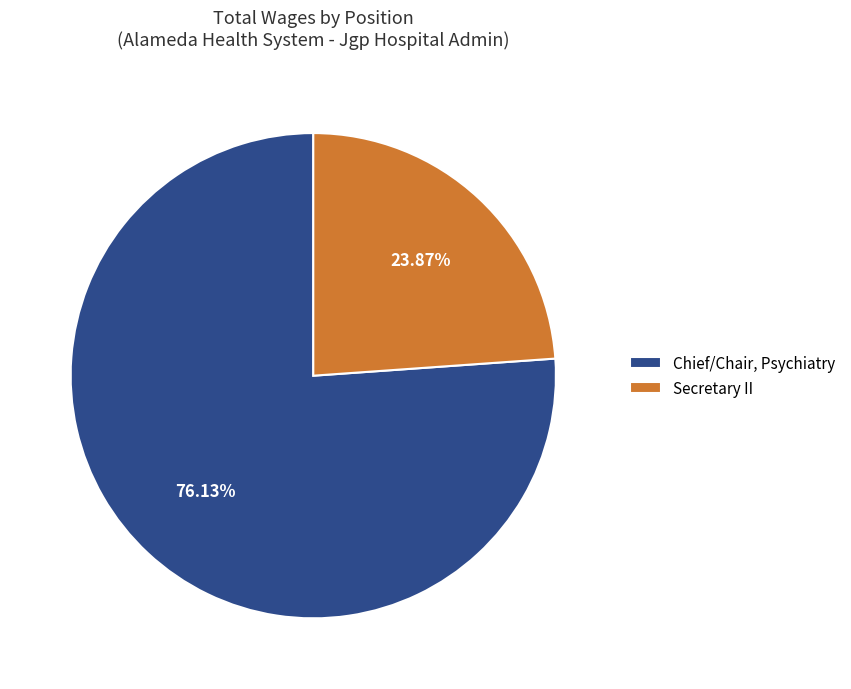

What percentage is NOT represented by Chief/Chair, Psychiatry?

23.9%